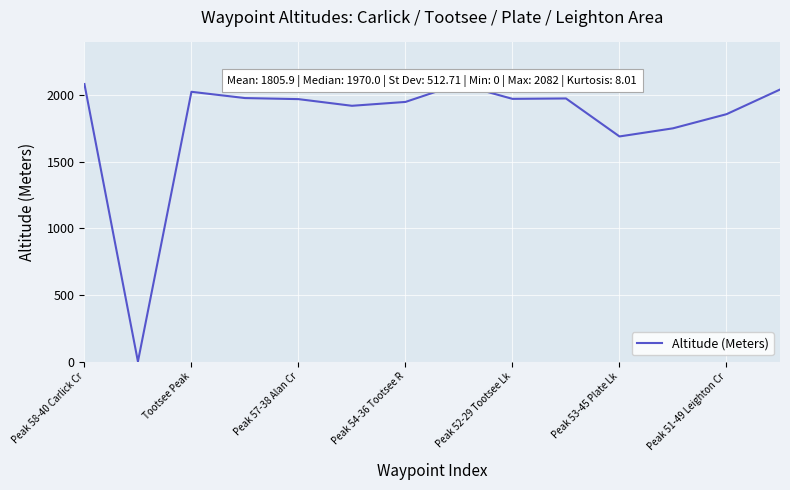

How many distinct data groups are displayed?

1